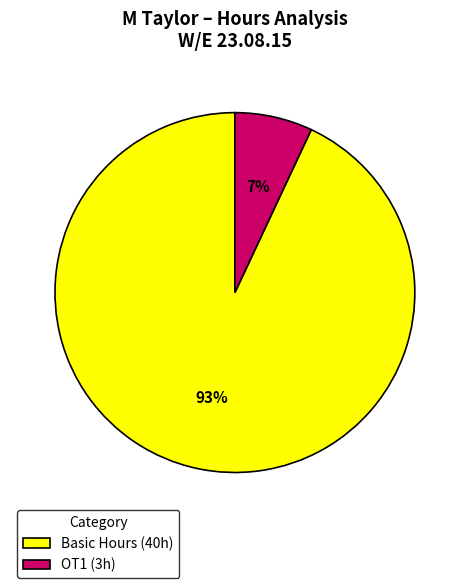

Count the number of slices in the pie.

2